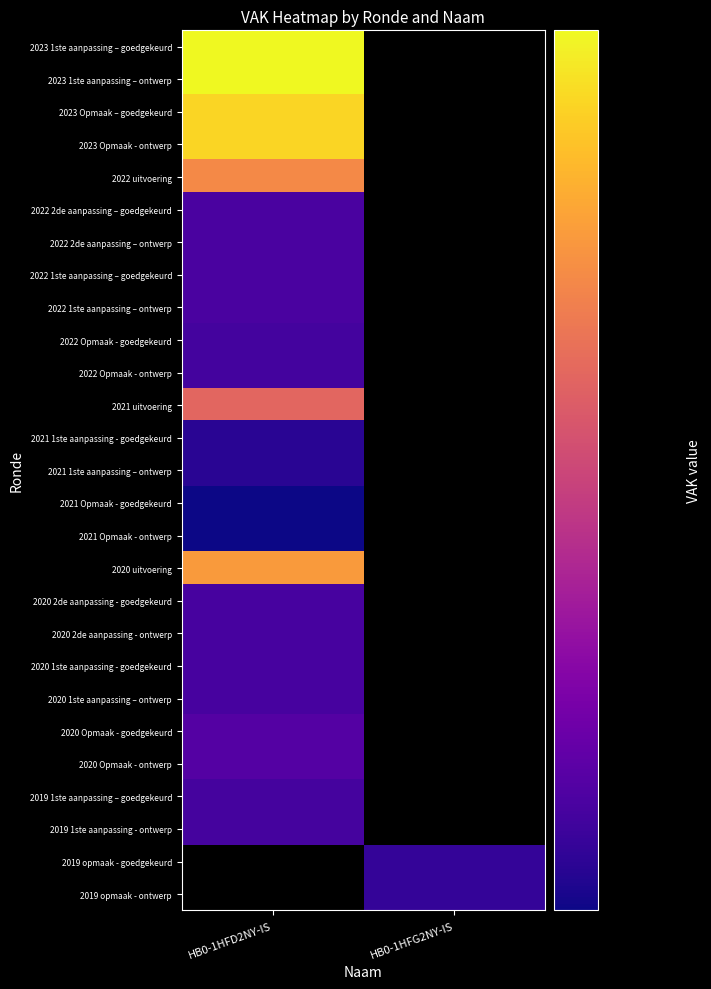

Count the number of categories in the chart.

2